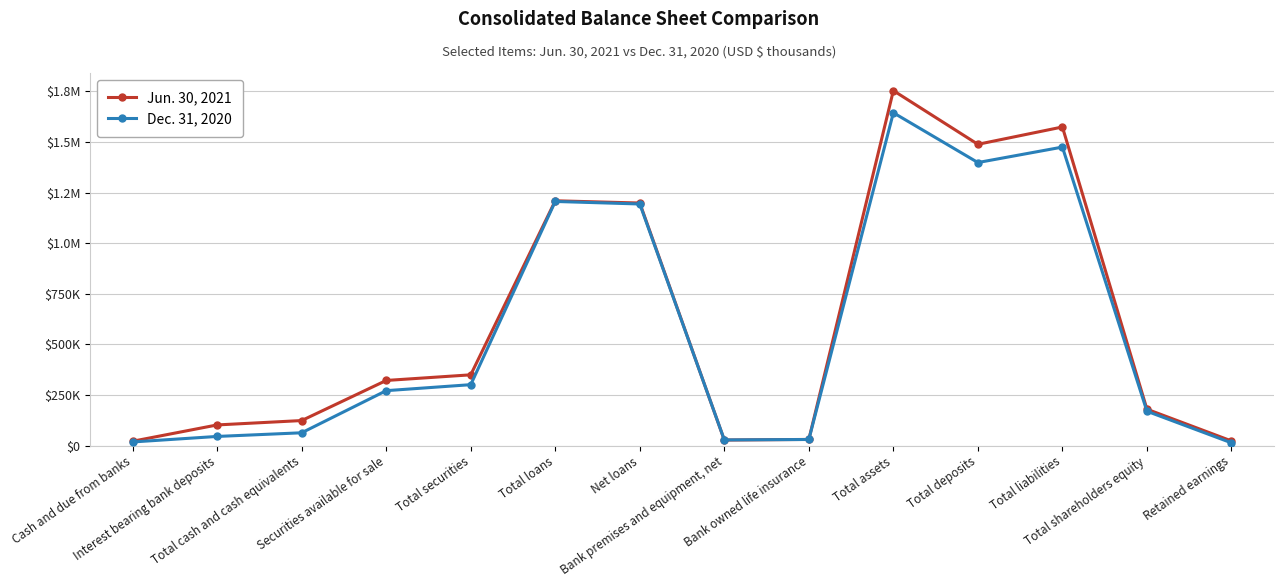

What is the smallest value displayed?

13419